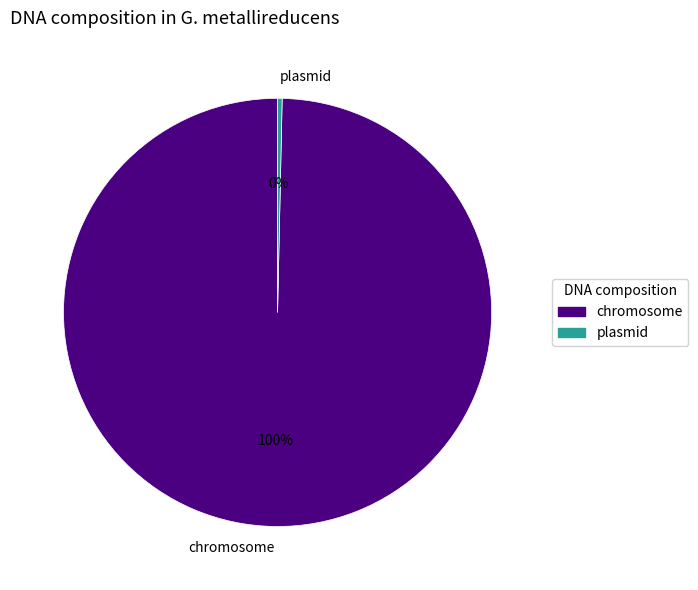

What is the largest slice in the pie chart?

chromosome